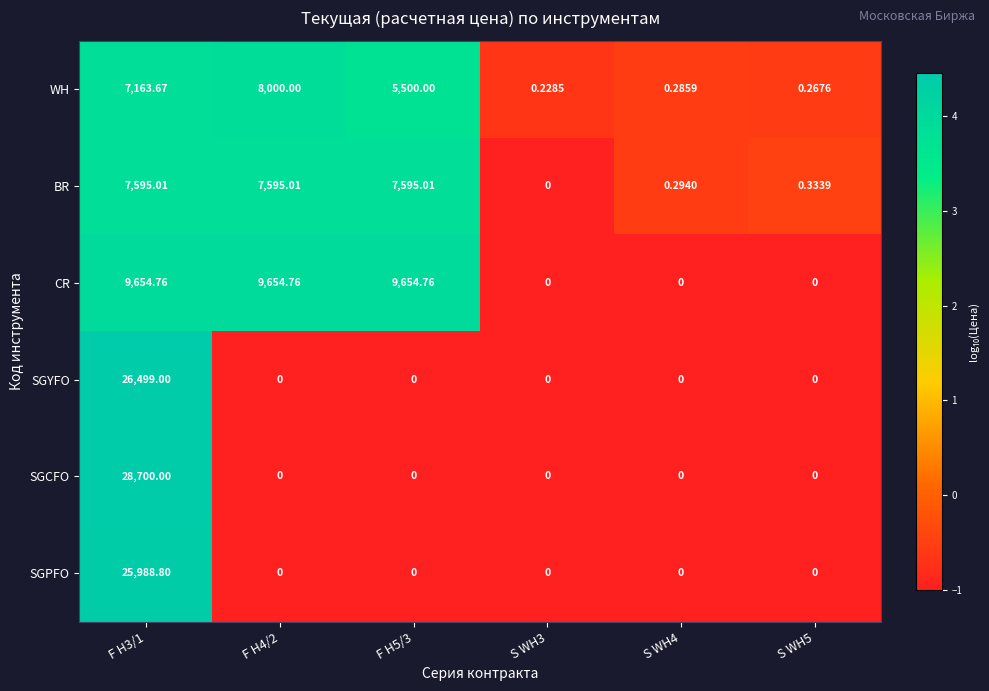

Which series has the largest range (max minus min)?

SGCFO